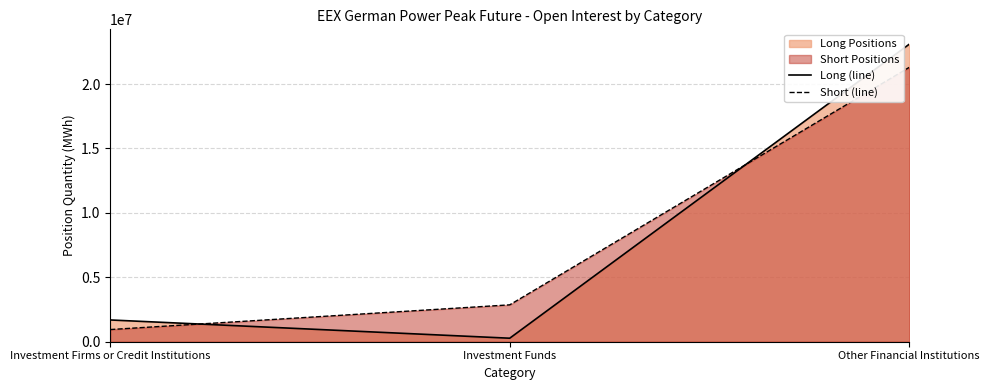

At which label does Long (line) reach its peak?

Other Financial Institutions